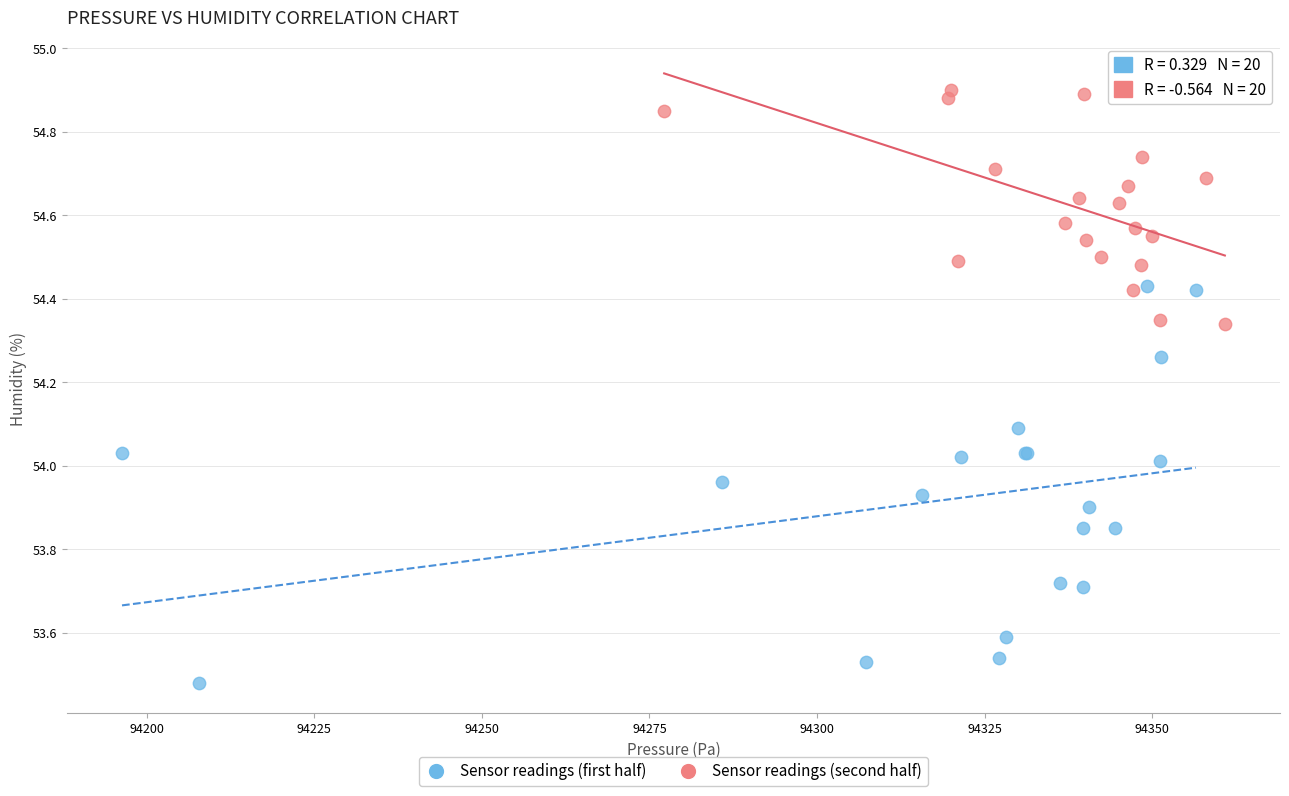

What are all the series names shown in the legend?

Sensor readings (first half), Sensor readings (second half)